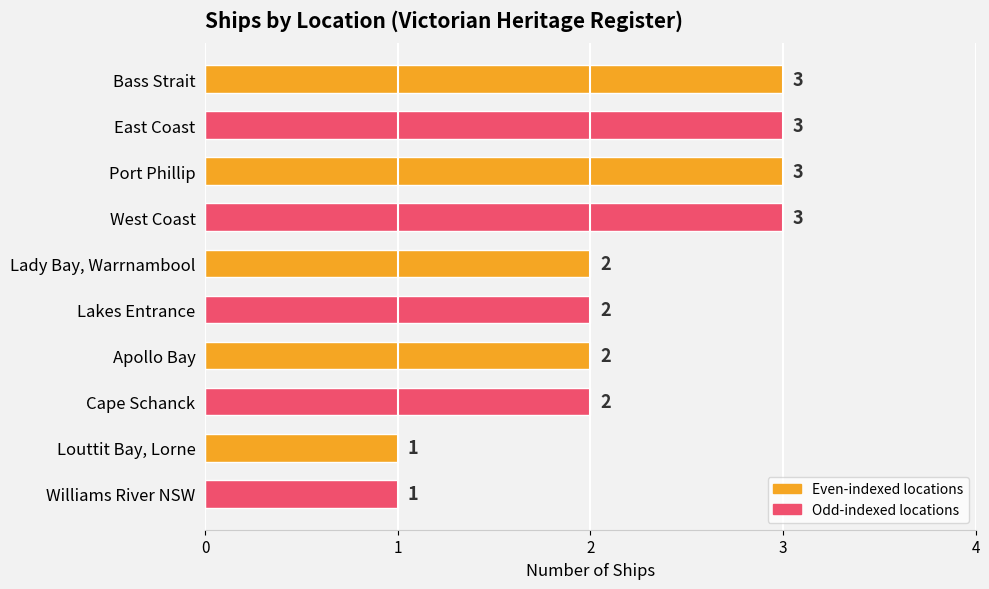

Is it true that the value at Bass Strait is 3?

True